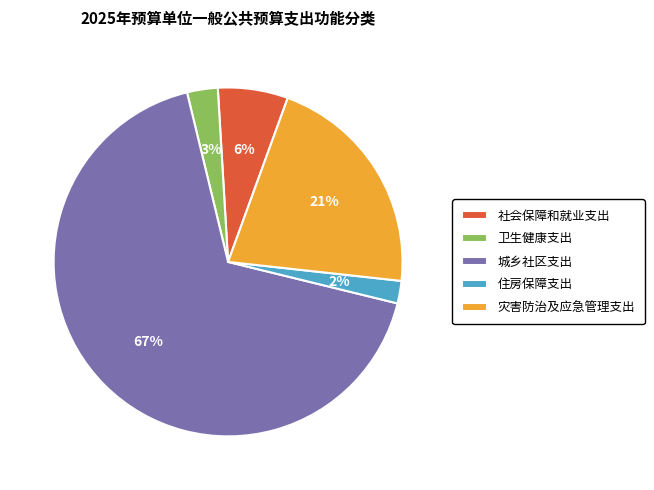

Combined, do 城乡社区支出 and 社会保障和就业支出 account for over 50%?

Yes